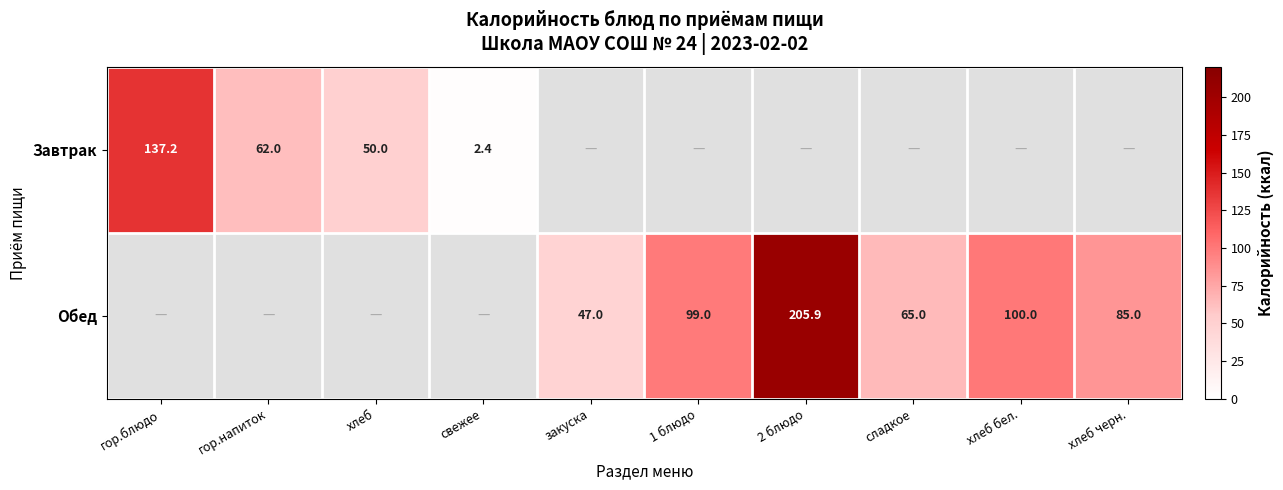

Is it true that Обед equals 85.0 at хлеб черн.?

True